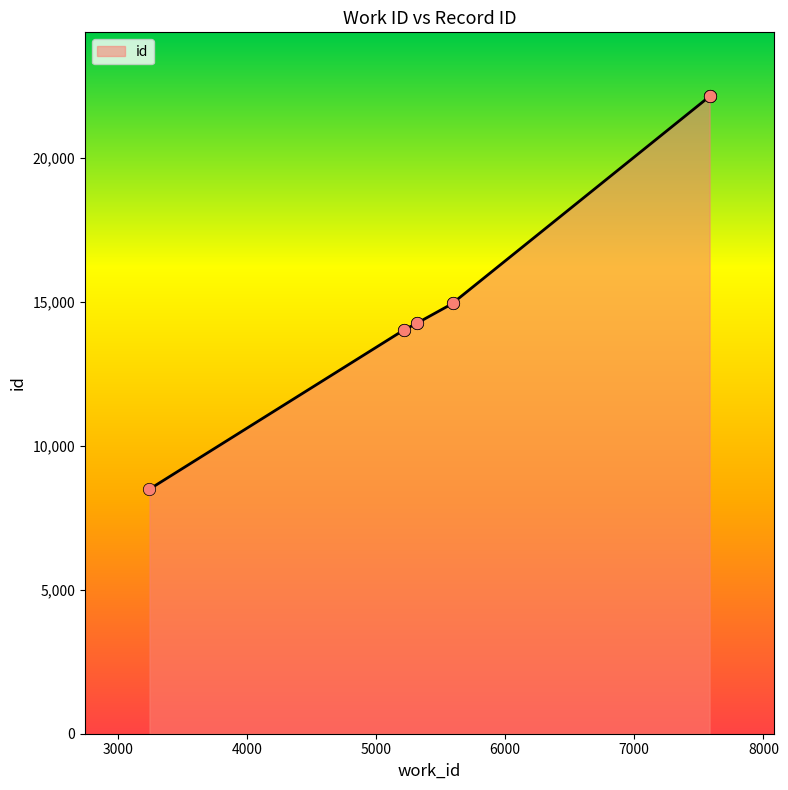

What is the ratio of the value at 5316 to the value at 5219?

1.0